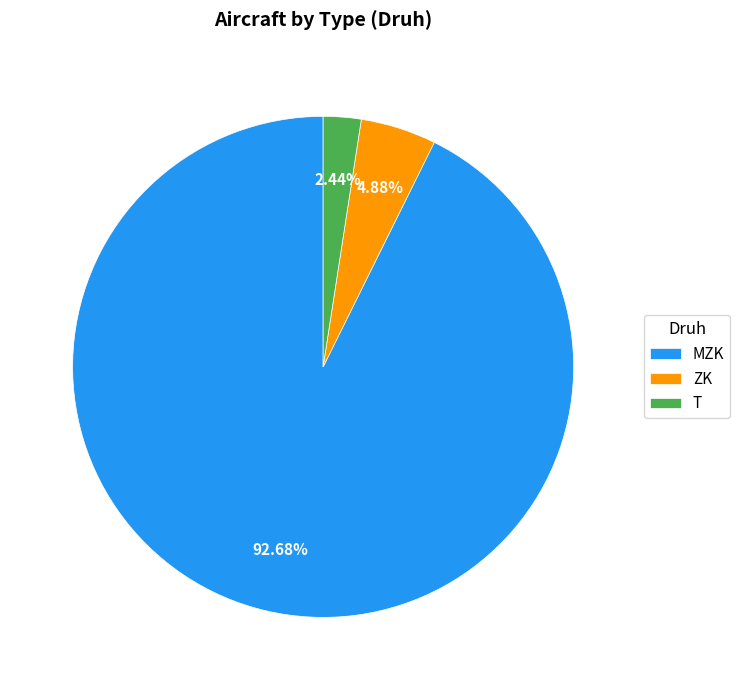

Does any single category account for the majority?

Yes